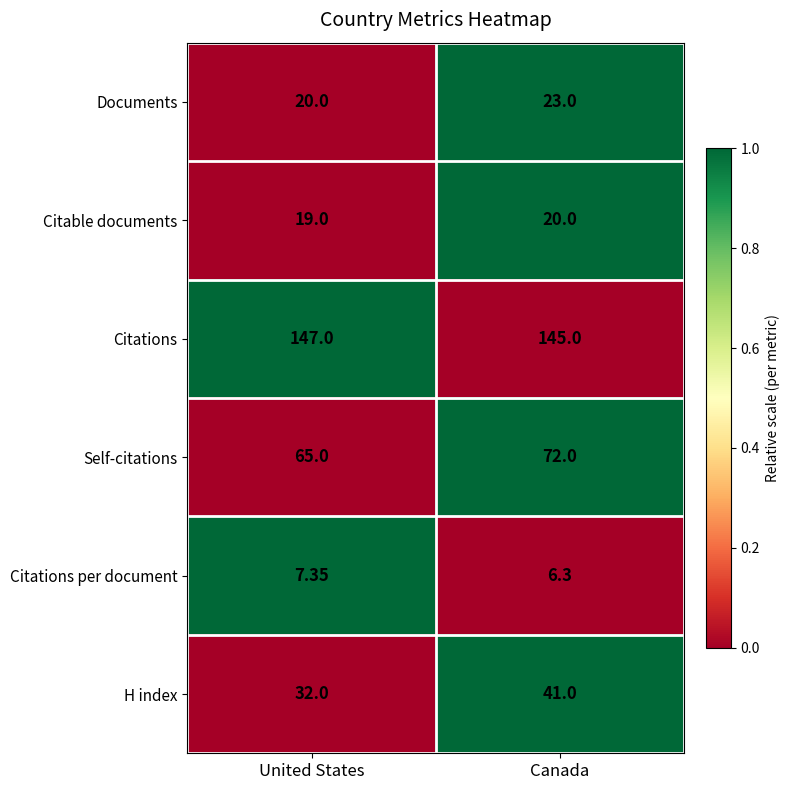

At which category is the sum across all series the highest?

Canada